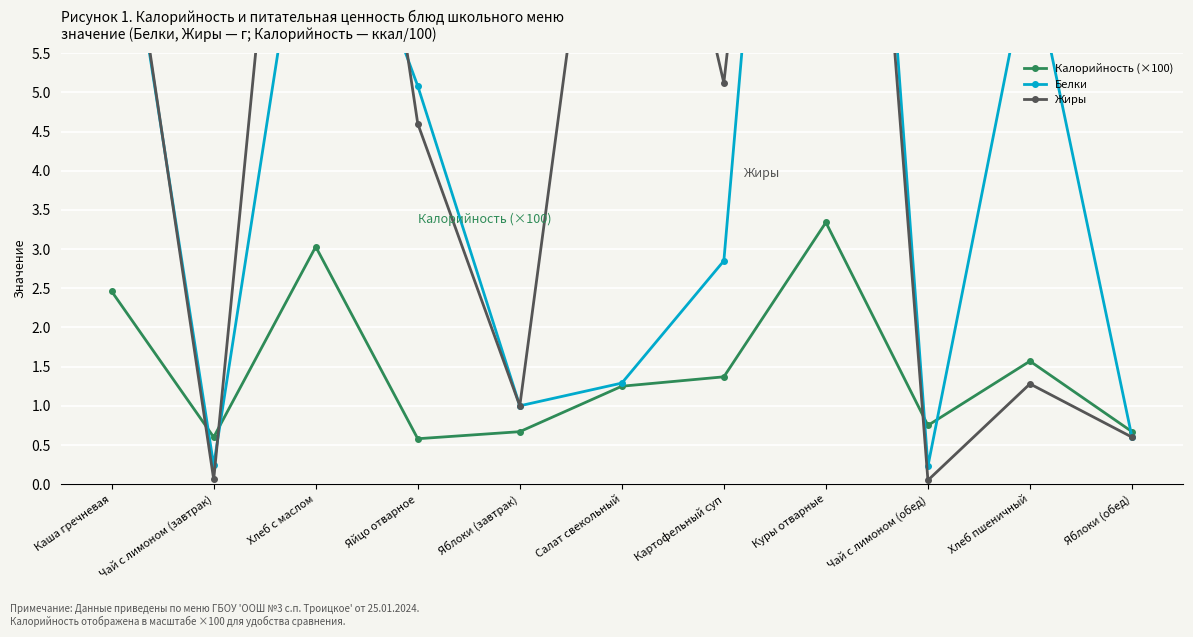

Between Каша гречневая and Салат свекольный, which series saw the biggest shift?

Белки